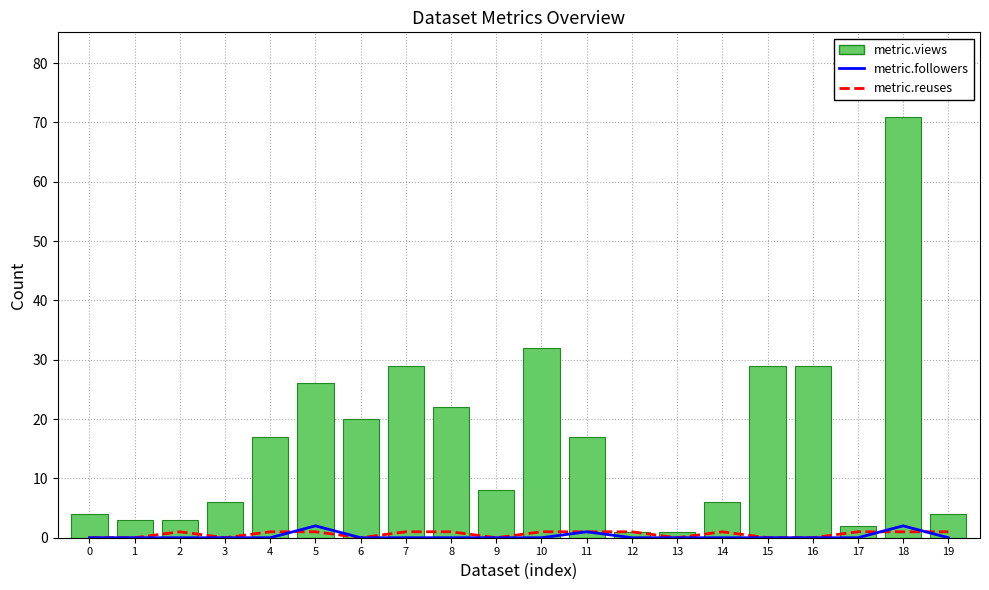

True or false: metric.reuses has a value of 1 at 11.

True